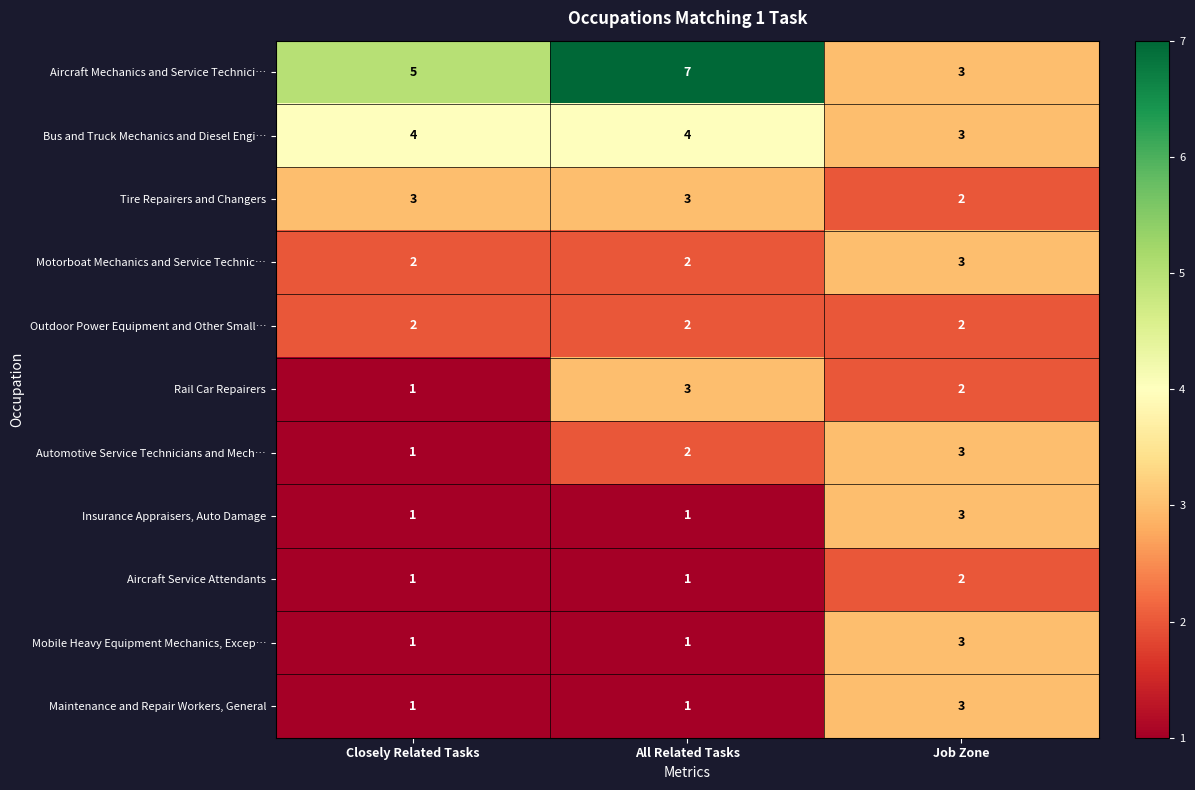

Which category has the highest value in the Mobile Heavy Equipment Mechanics, Excep… series?

Job Zone